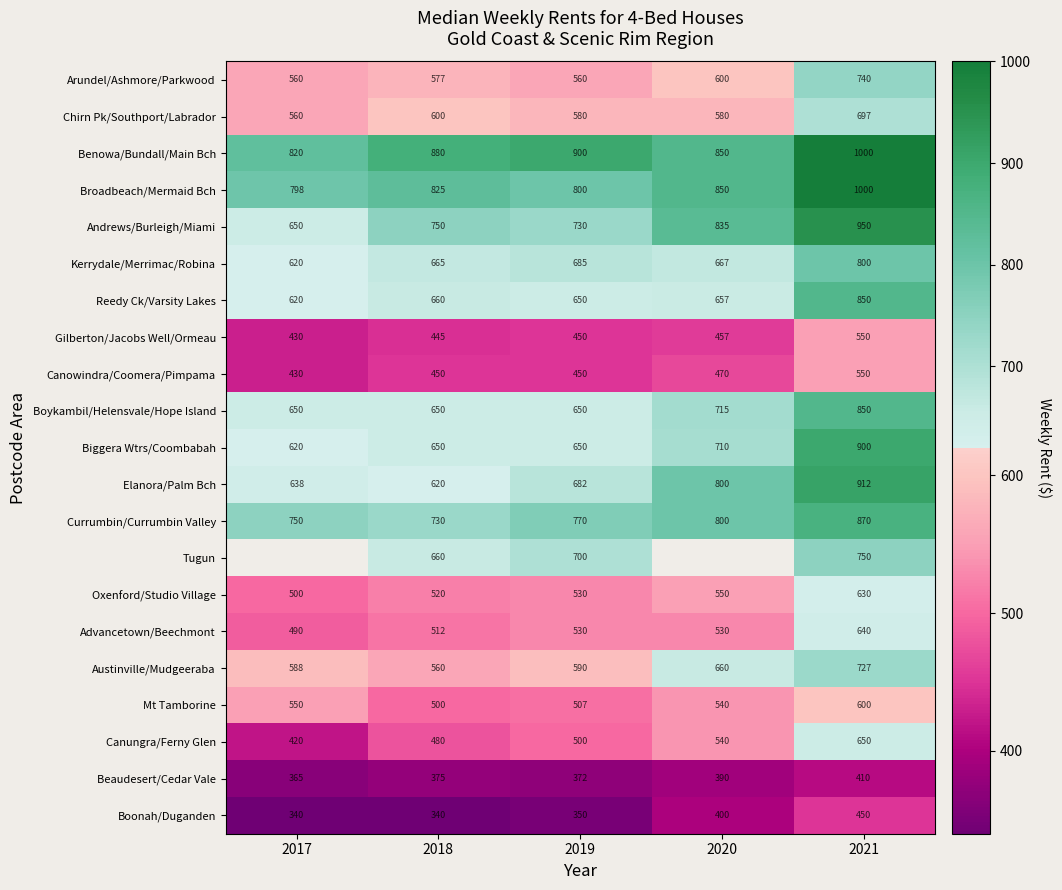

How many values in the Currumbin/Currumbin Valley series are below 770?

2